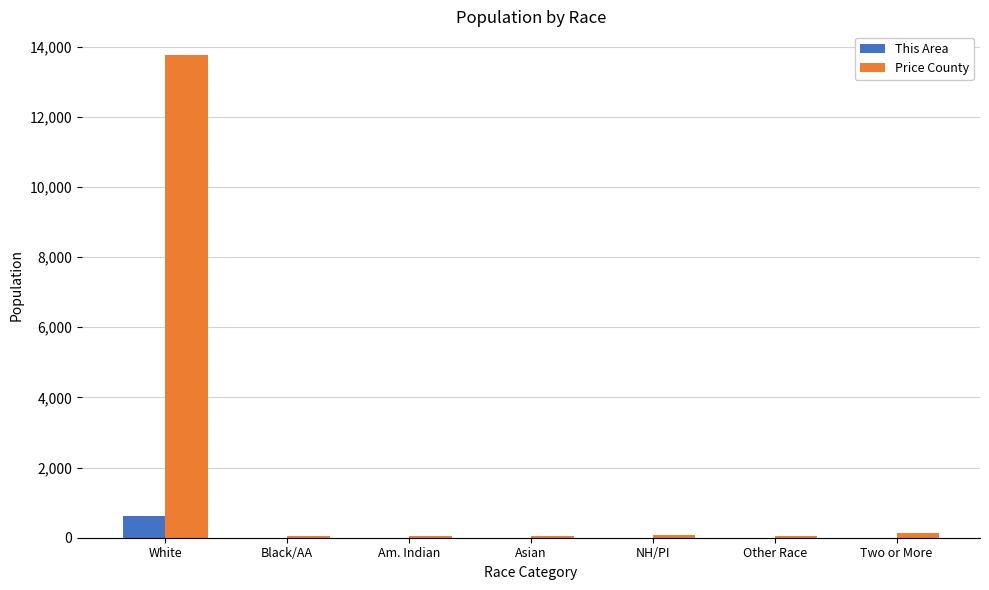

What is the maximum value for Price County?

13750